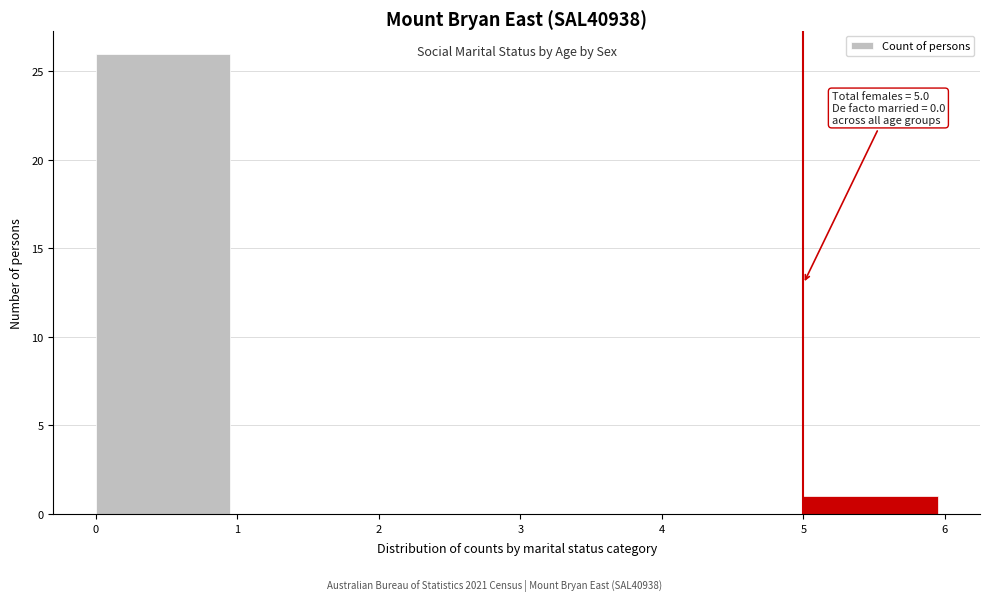

Over which range of the x-axis is the bar tallest?

0 to 1